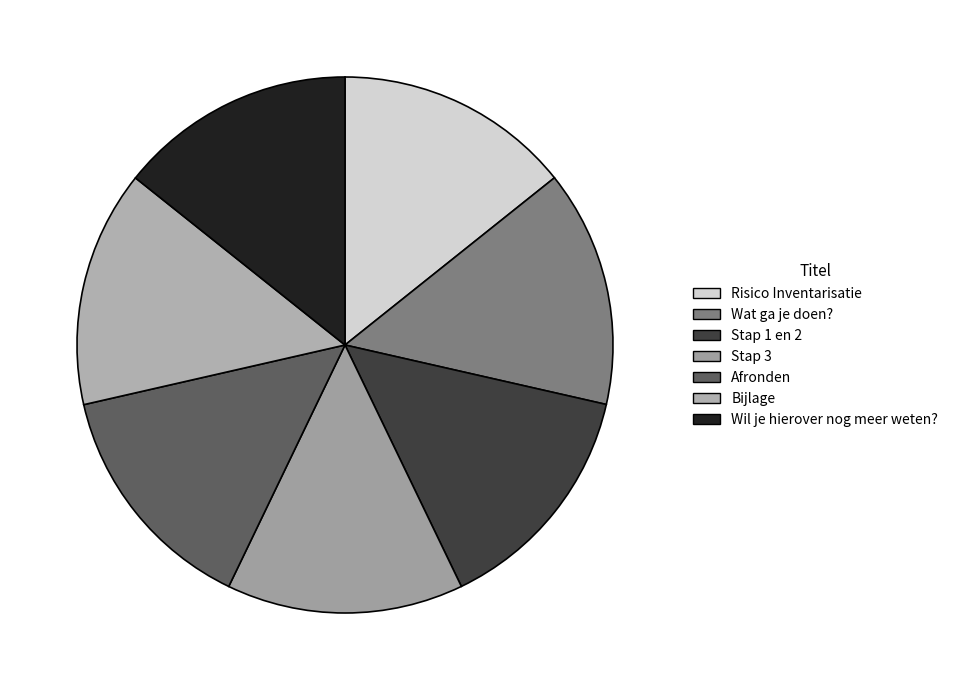

The Afronden slice represents 14% of the pie. True or false?

True